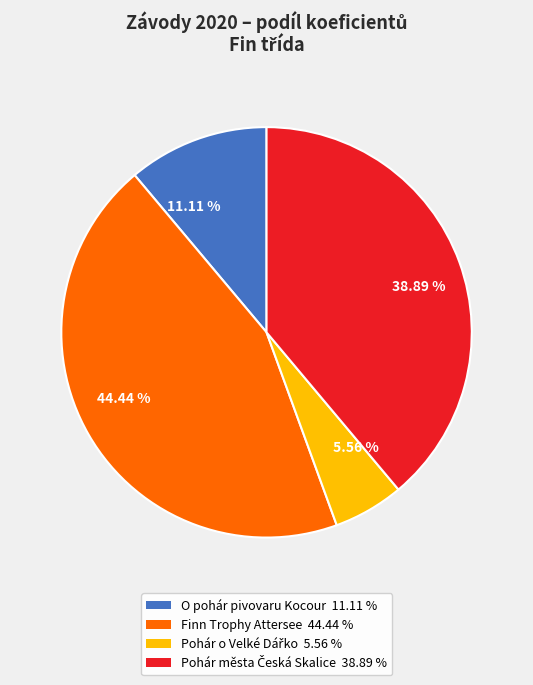

Does Finn Trophy Attersee represent more than half of the total?

No